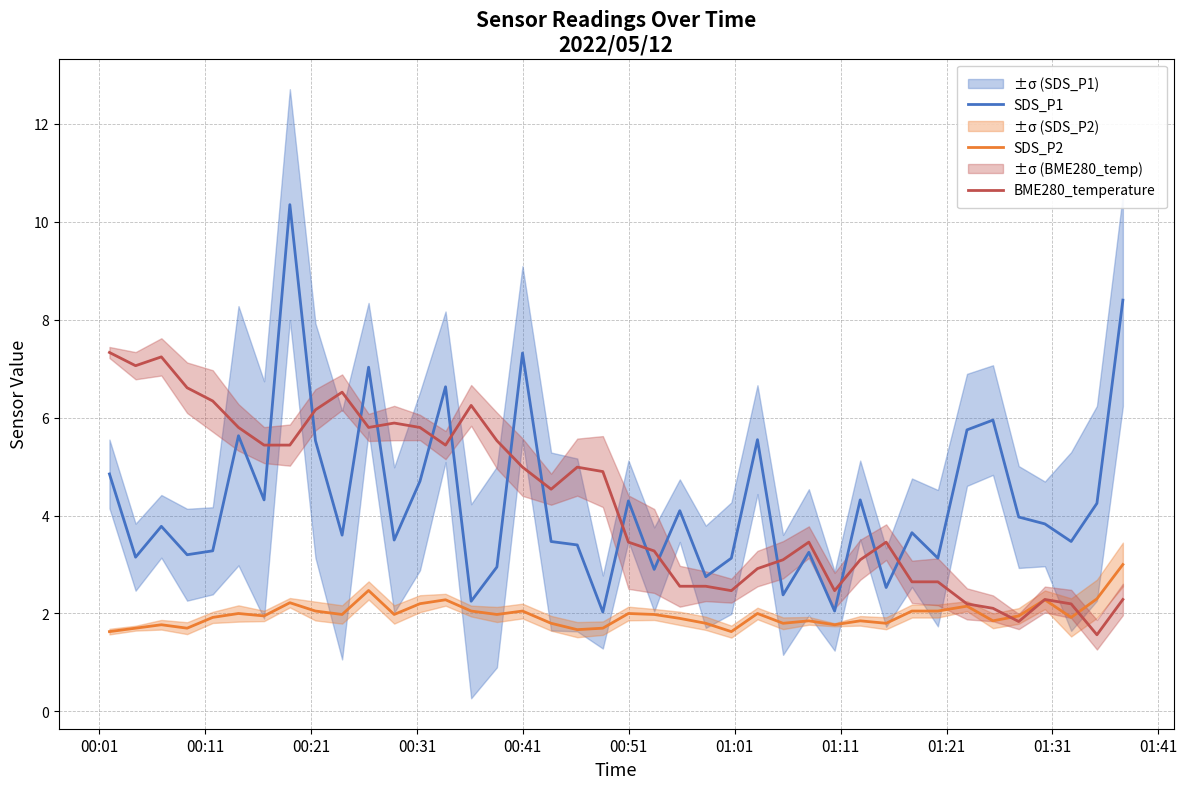

What is the minimum value for SDS_P2?

1.6